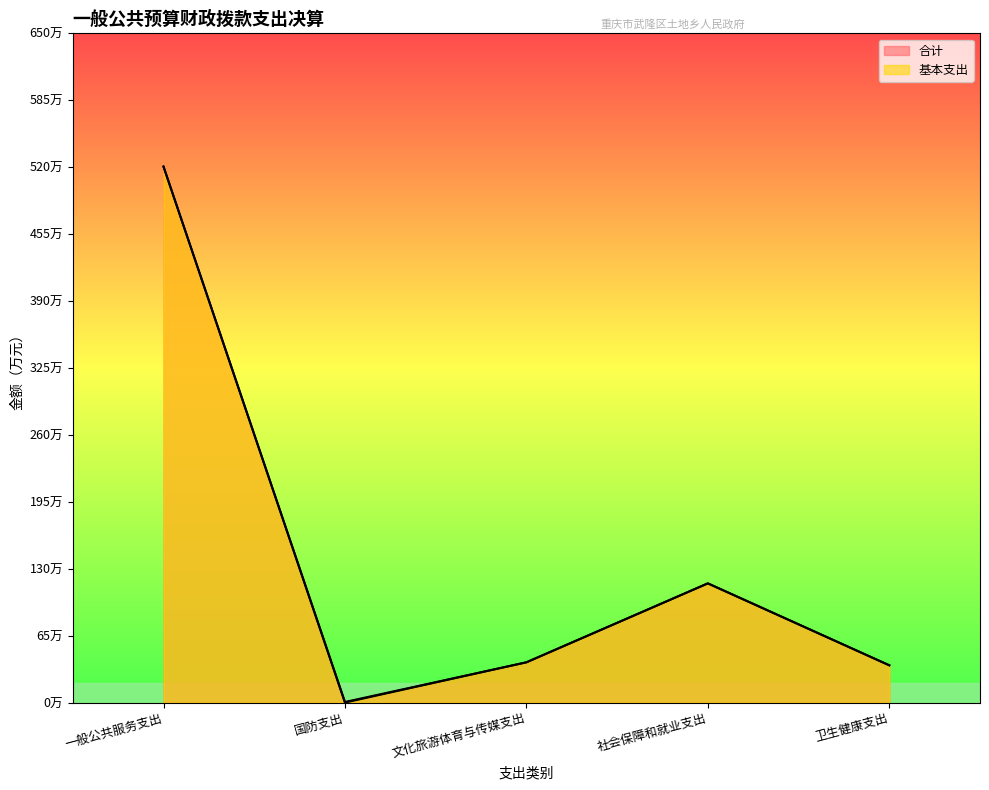

Rank the series by their average value, from highest to lowest.

合计, 基本支出